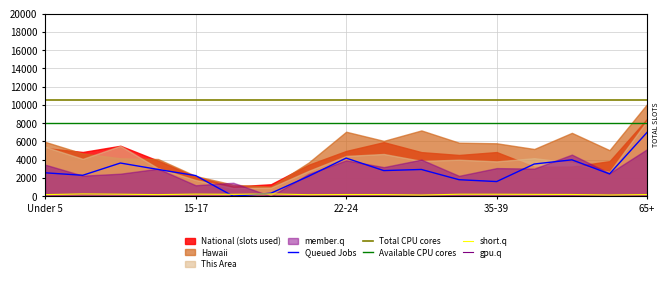

True or false: Available CPU cores has more than 0 points higher than both neighbors.

False